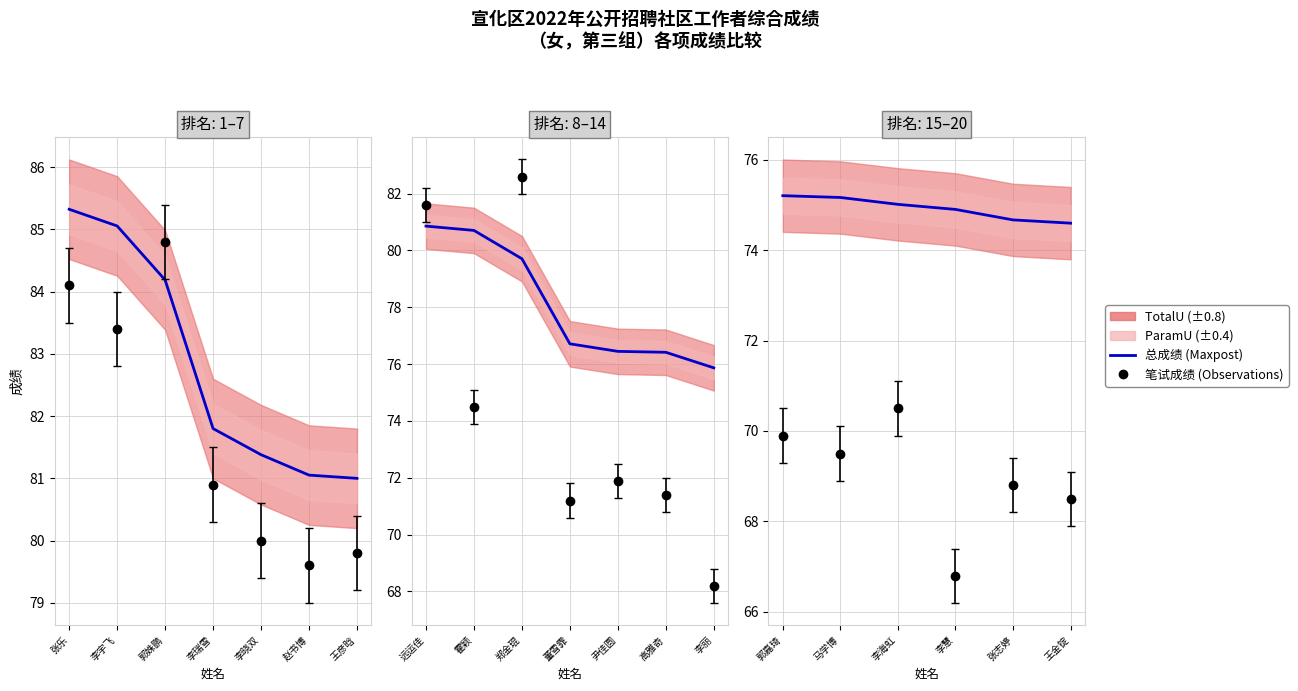

Does the chart have visible grid lines?

Yes